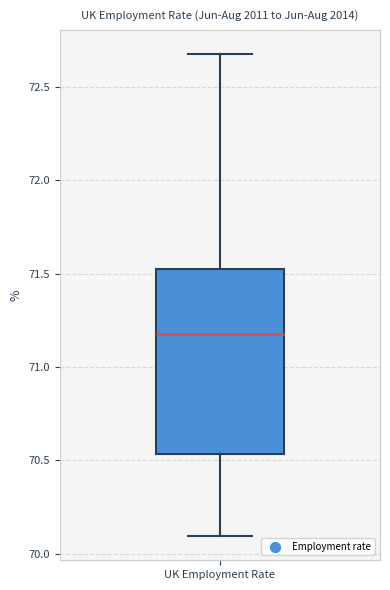

Read this box plot against the y-axis: the position of the median line, the range covered by the box, and the ends of both whiskers. The values are not printed on the chart, so give them approximately, as read against the axis.

median 71.20, box 70.55 to 71.50, whiskers 70.10 to 72.65